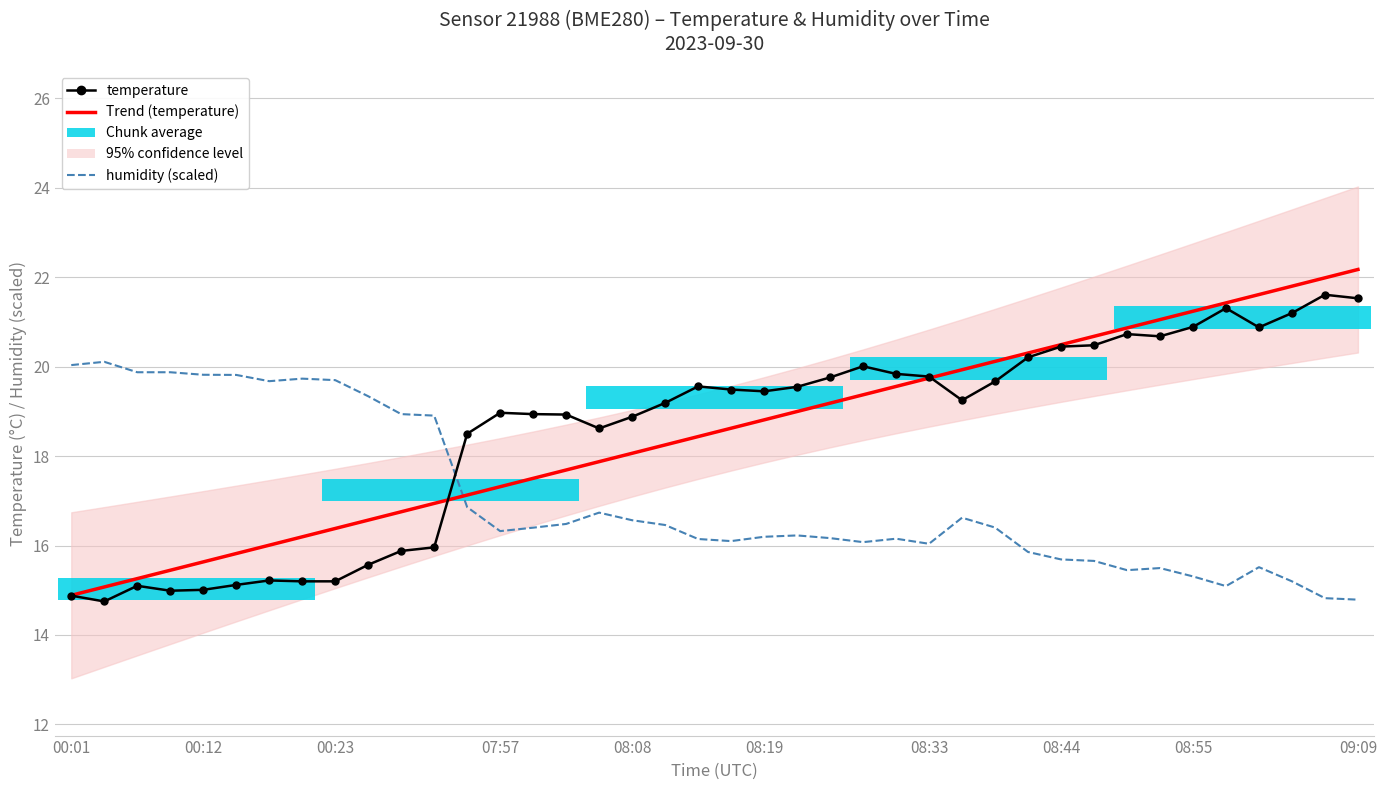

What position from the left is 08:19?

6